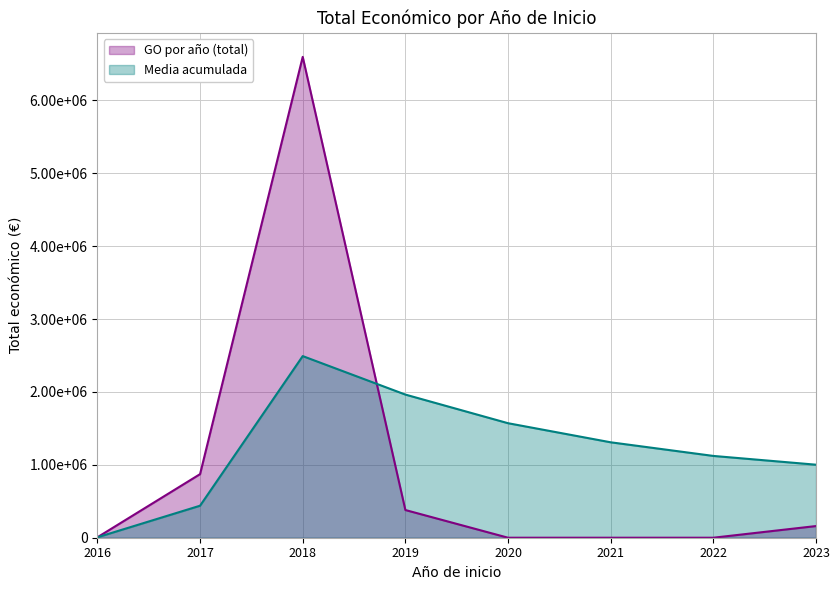

Where does the data first go above 283719?

2017